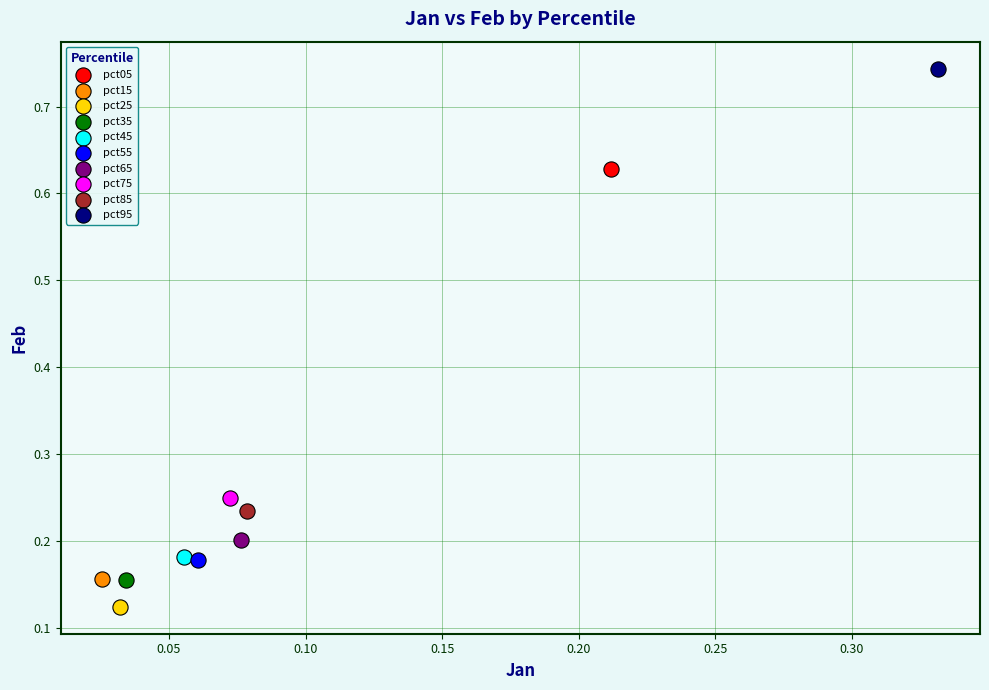

What are all the series names shown in the legend?

pct05, pct15, pct25, pct35, pct45, pct55, pct65, pct75, pct85, pct95